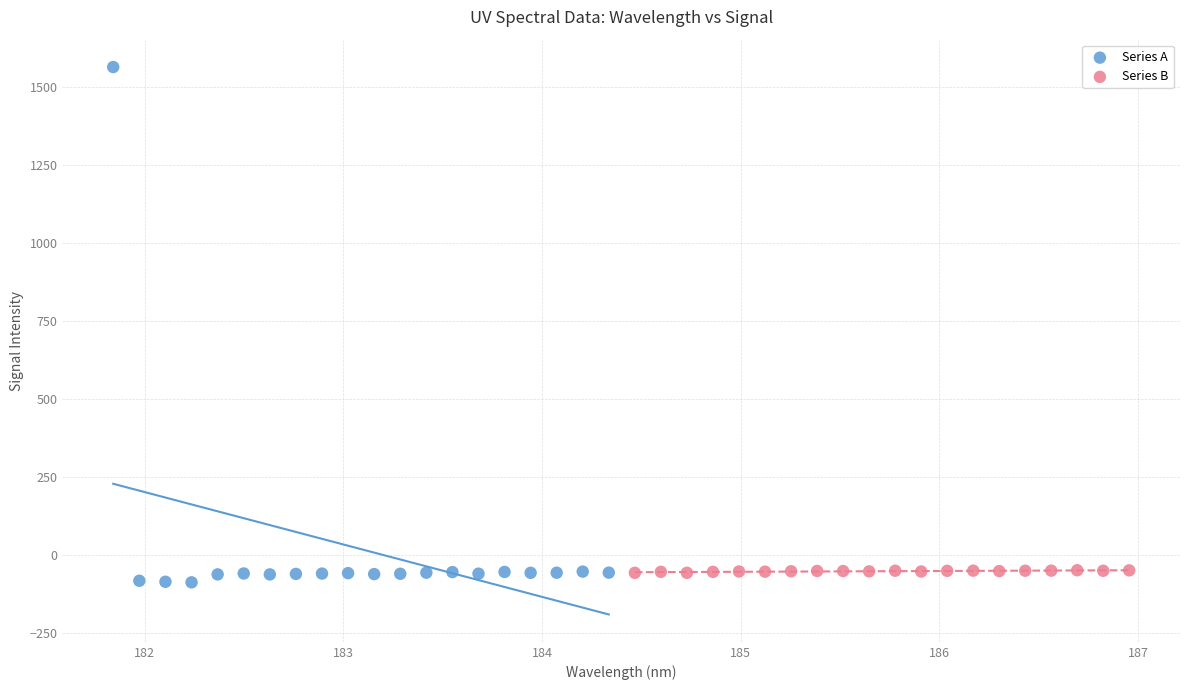

Which series has the largest Y range (max minus min)?

Series A